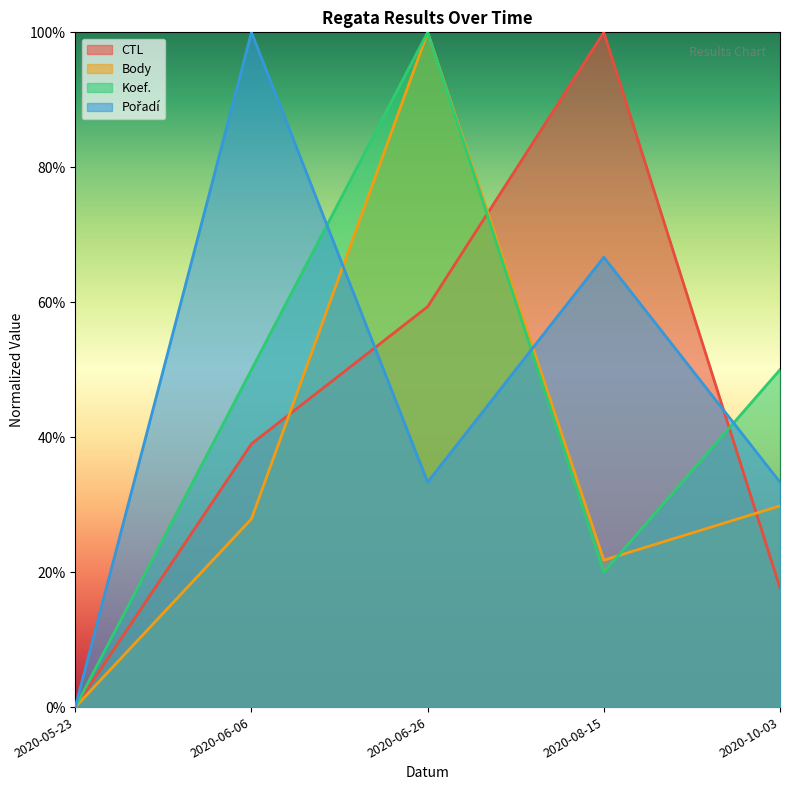

How many times do Body and Koef. cross each other?

1